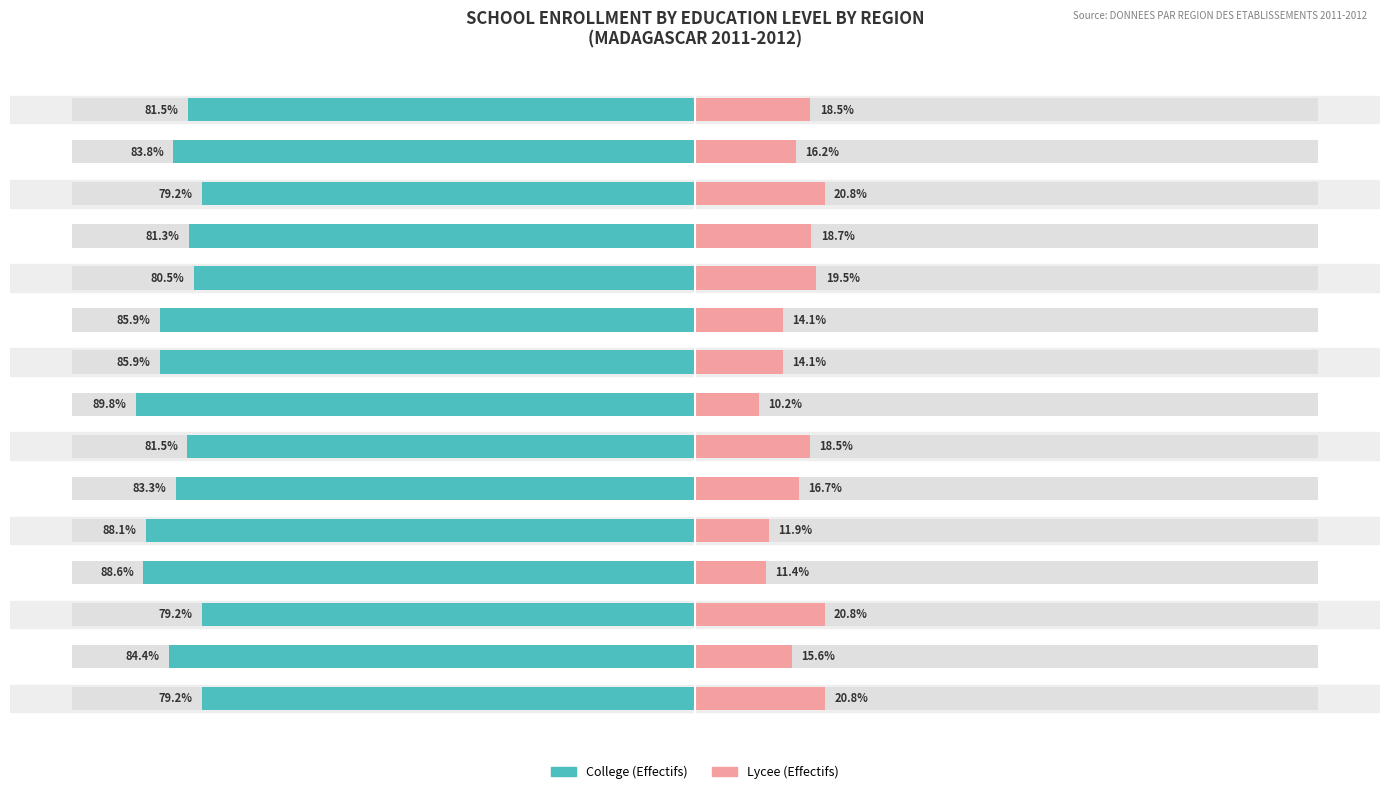

Are the bars horizontal?

Yes